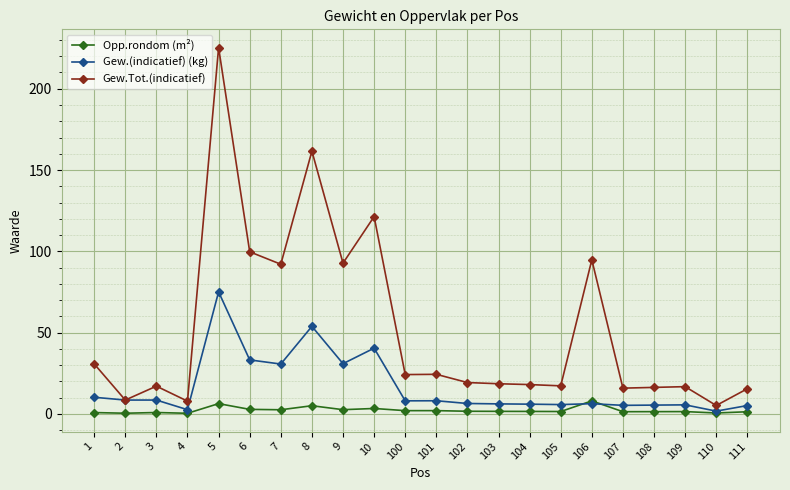

True or false: Gew.Tot.(indicatief) has more than 1 points higher than both neighbors.

True